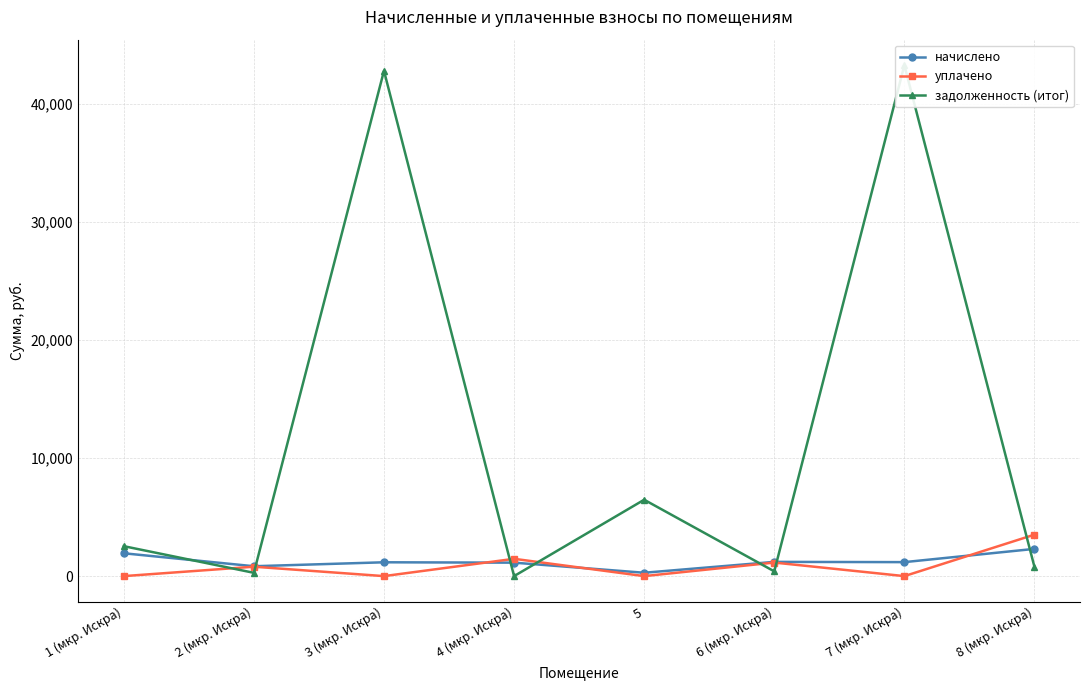

What is the spread (max minus min) of values at 6 (мкр. Искра)?

804.0